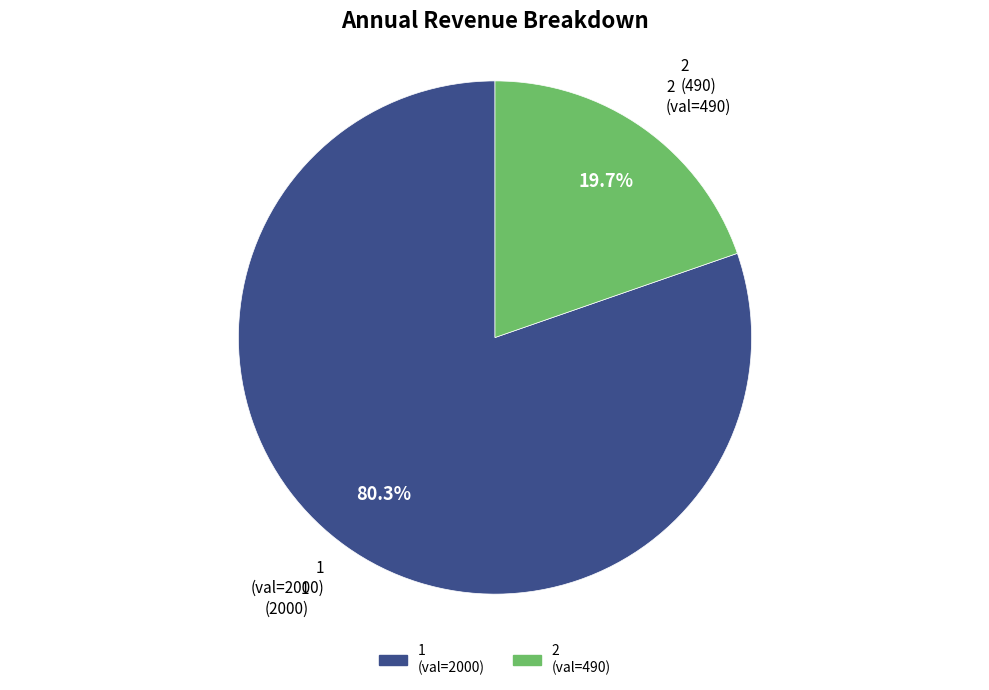

Does 1 account for over 50% of the chart?

Yes